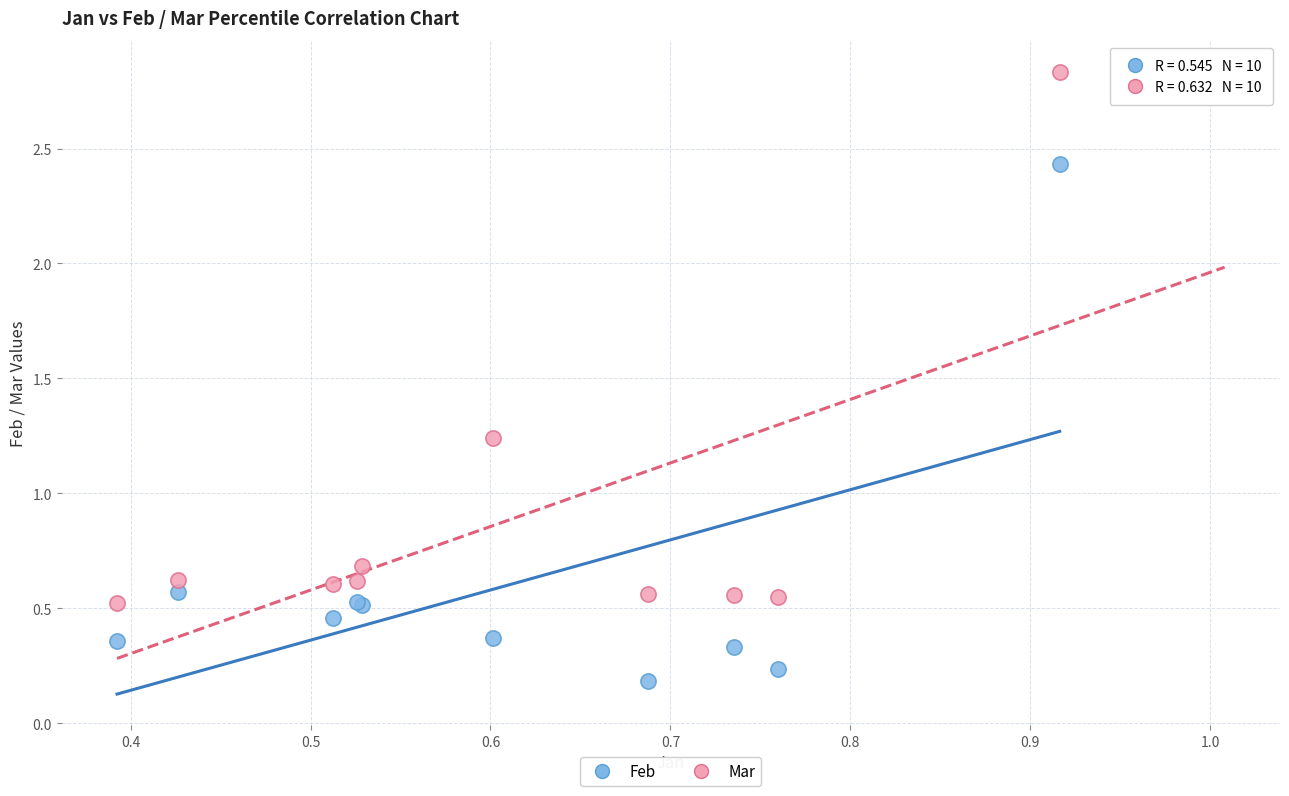

Which series reaches the minimum Y coordinate?

Feb